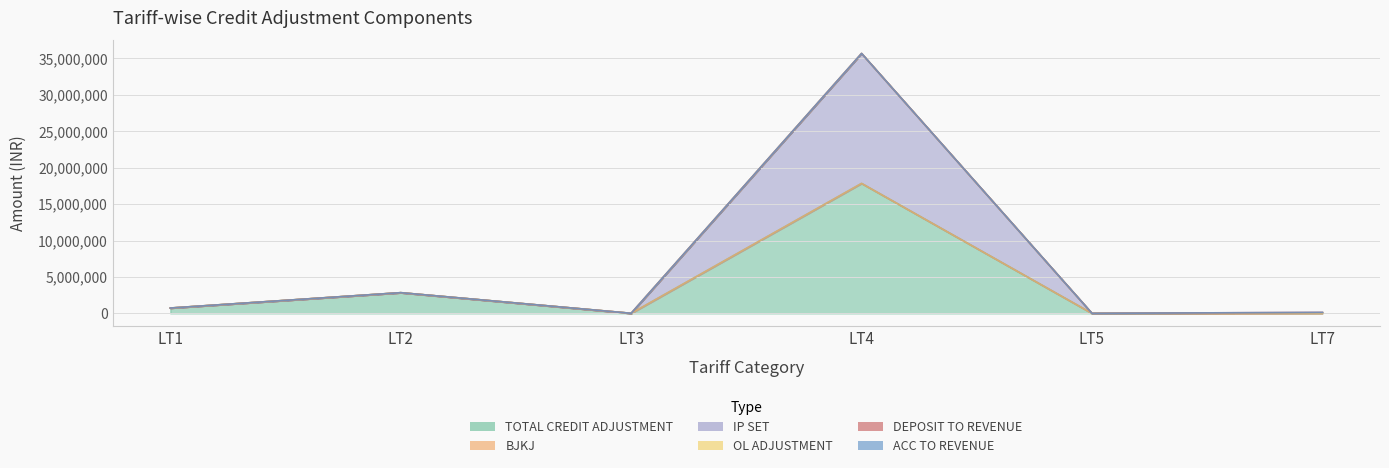

List the series in order of their peak value, lowest first.

ACC TO REVENUE, BJKJ, OL ADJUSTMENT, DEPOSIT TO REVENUE, TOTAL CREDIT ADJUSTMENT, IP SET